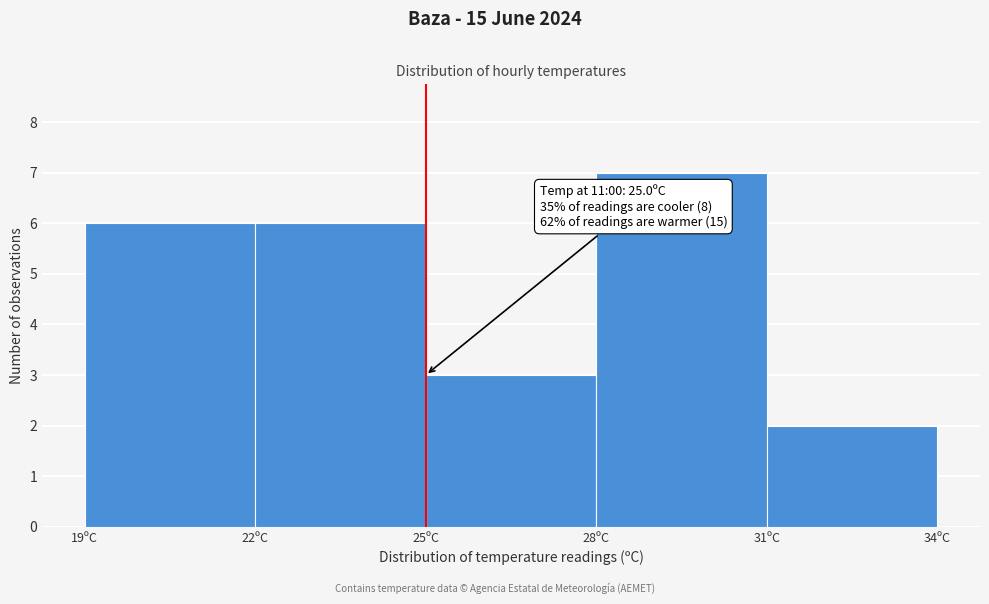

Over which range of the x-axis is the bar tallest?

28 to 31